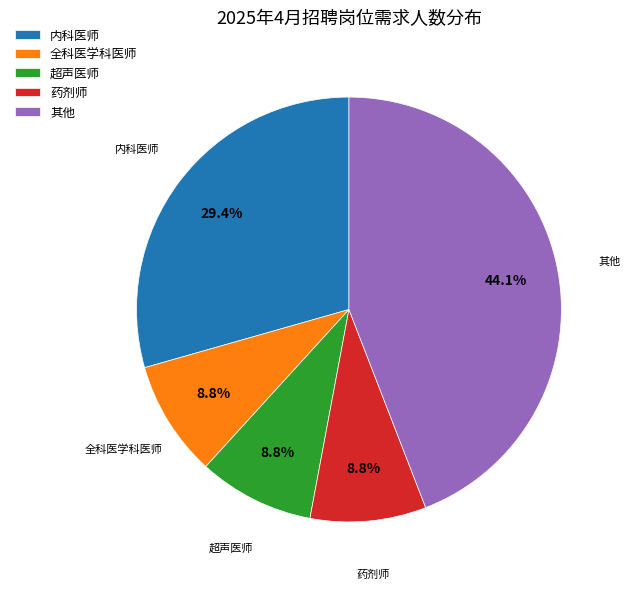

Combined, do 其他 and 内科医师 account for over 50%?

Yes